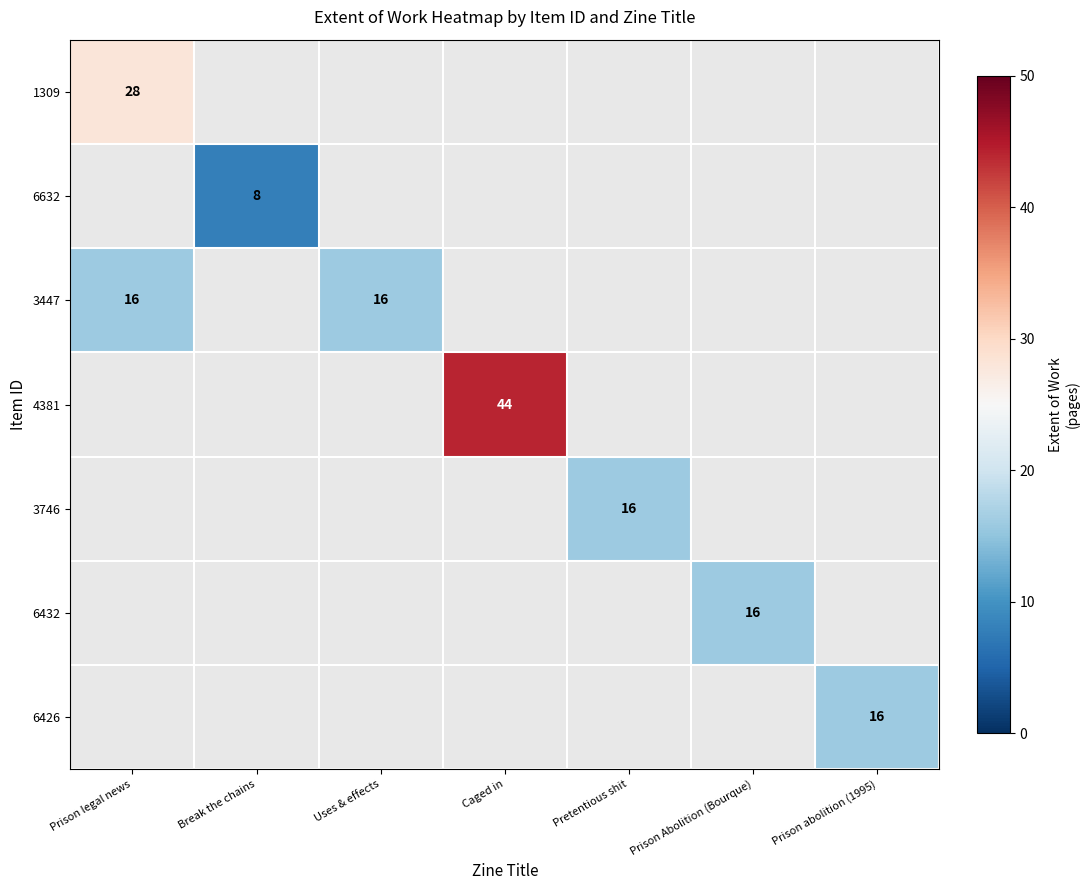

How many positive values does the 3447 series have?

2